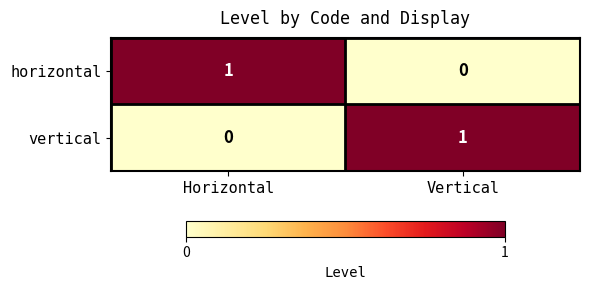

Where is horizontal nearest to the value 0?

Vertical